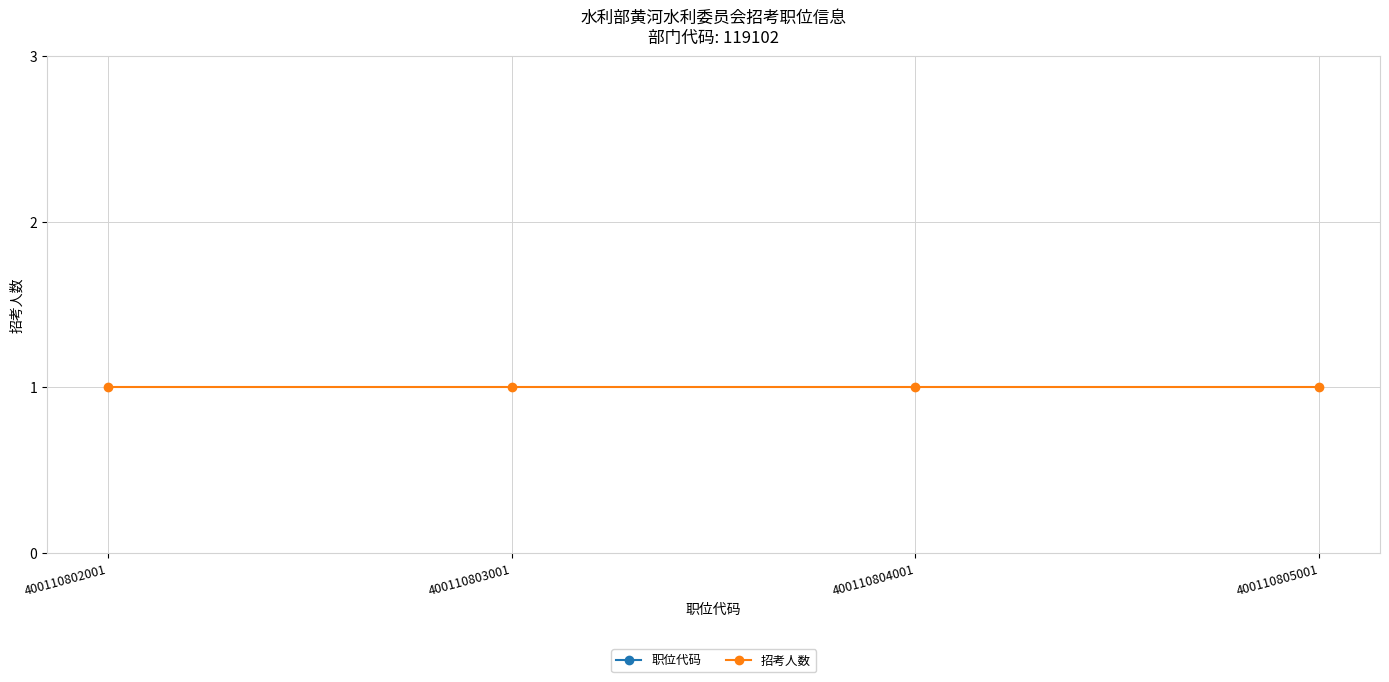

How many data points does each series have?

4